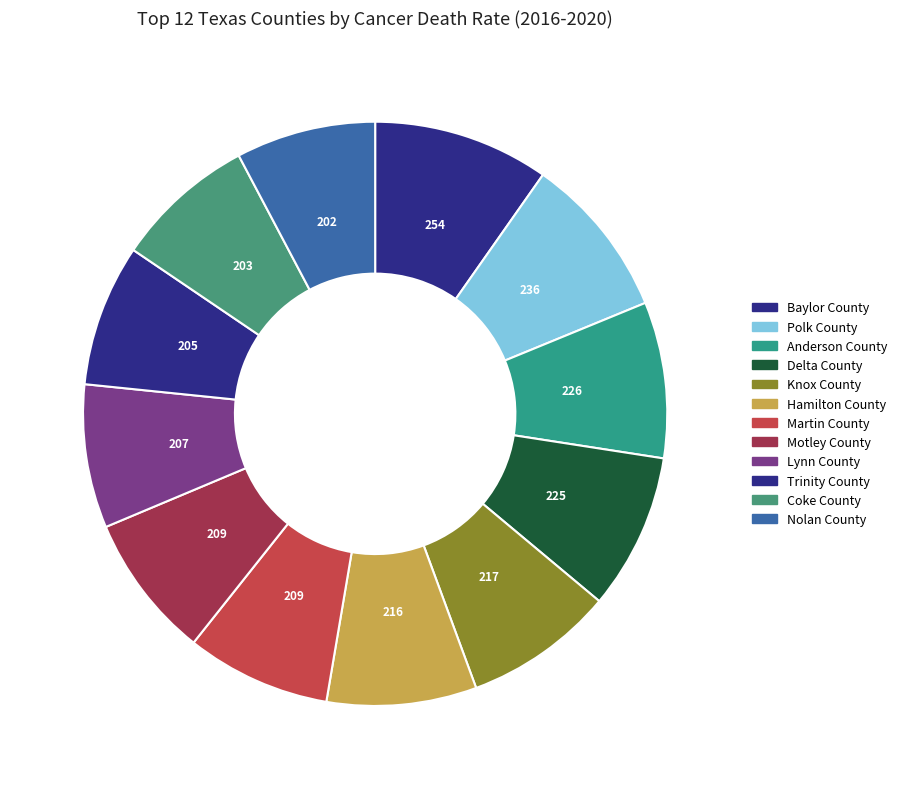

How many slices are in this pie chart?

12